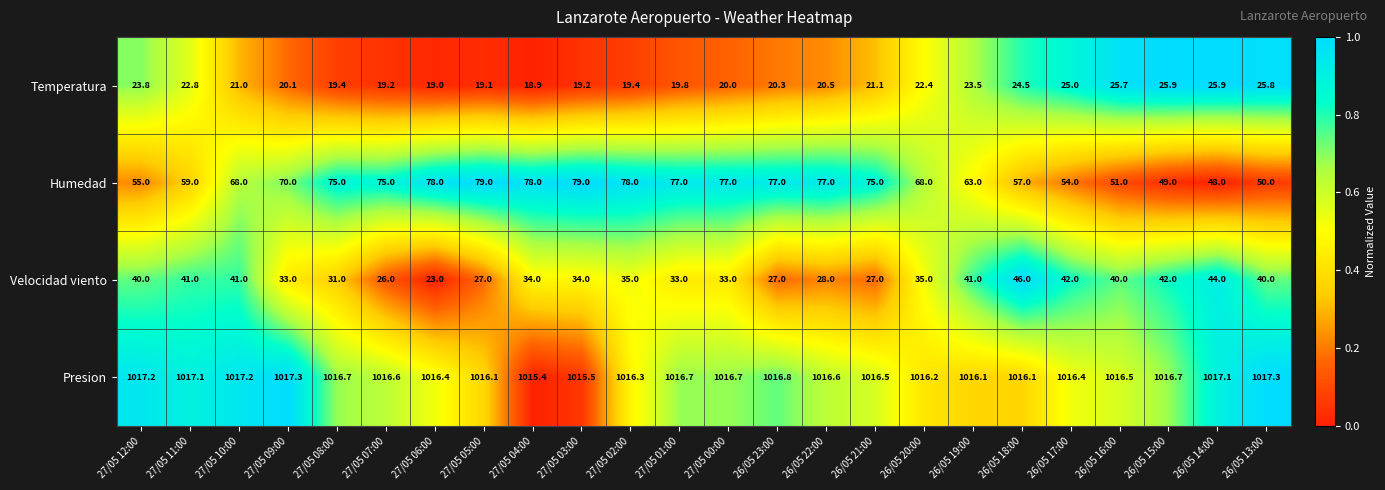

How many categories are shown in the chart?

24